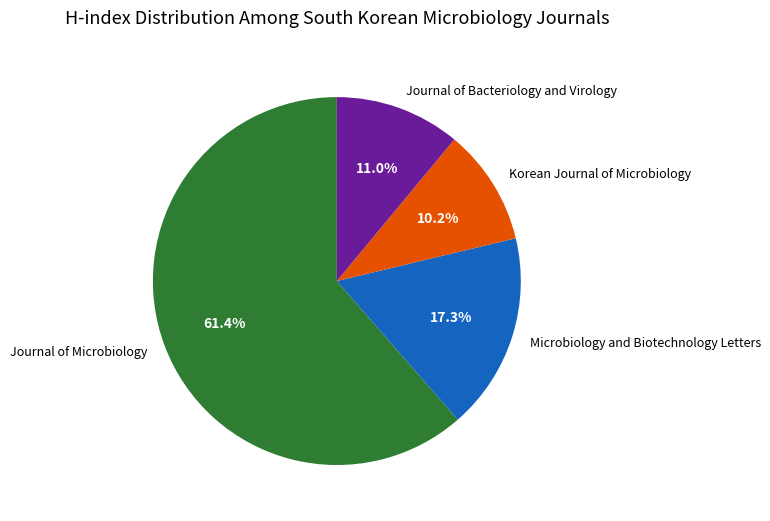

To the nearest percent, what portion does Korean Journal of Microbiology represent?

10%